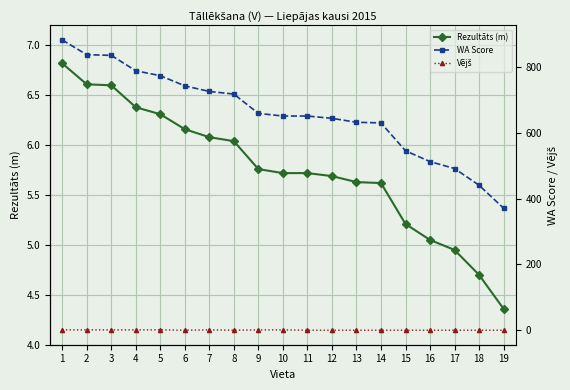

Count the number of categories in the chart.

19